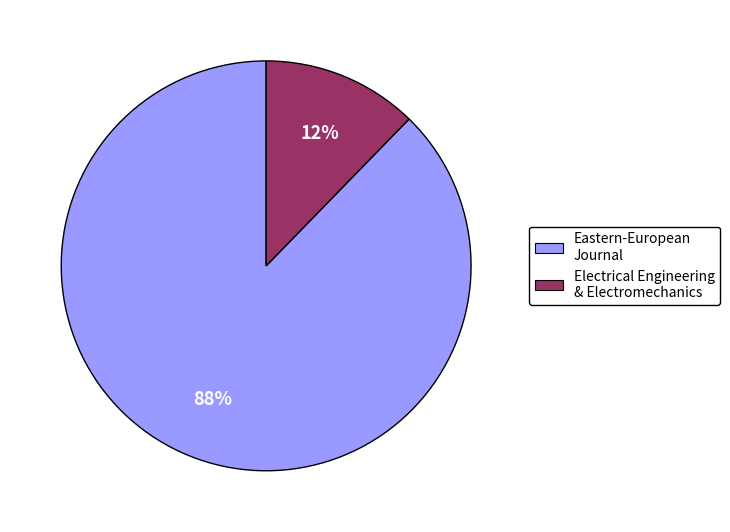

What percentage is the Electrical Engineering & Electromechanics slice, to the nearest percent?

12%